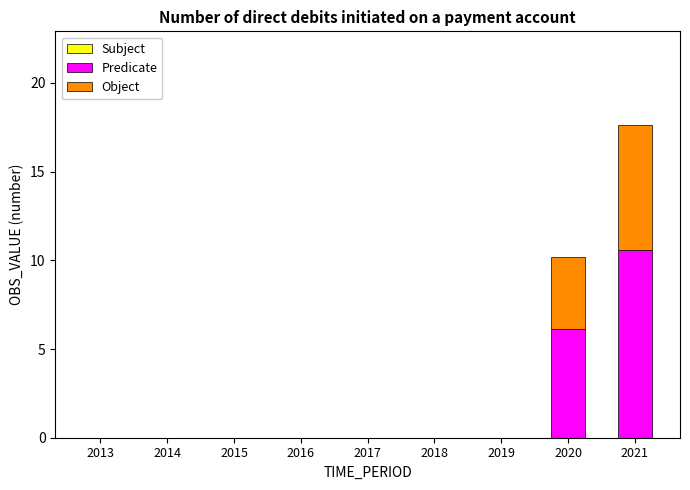

At which category is the sum across all series the highest?

2021